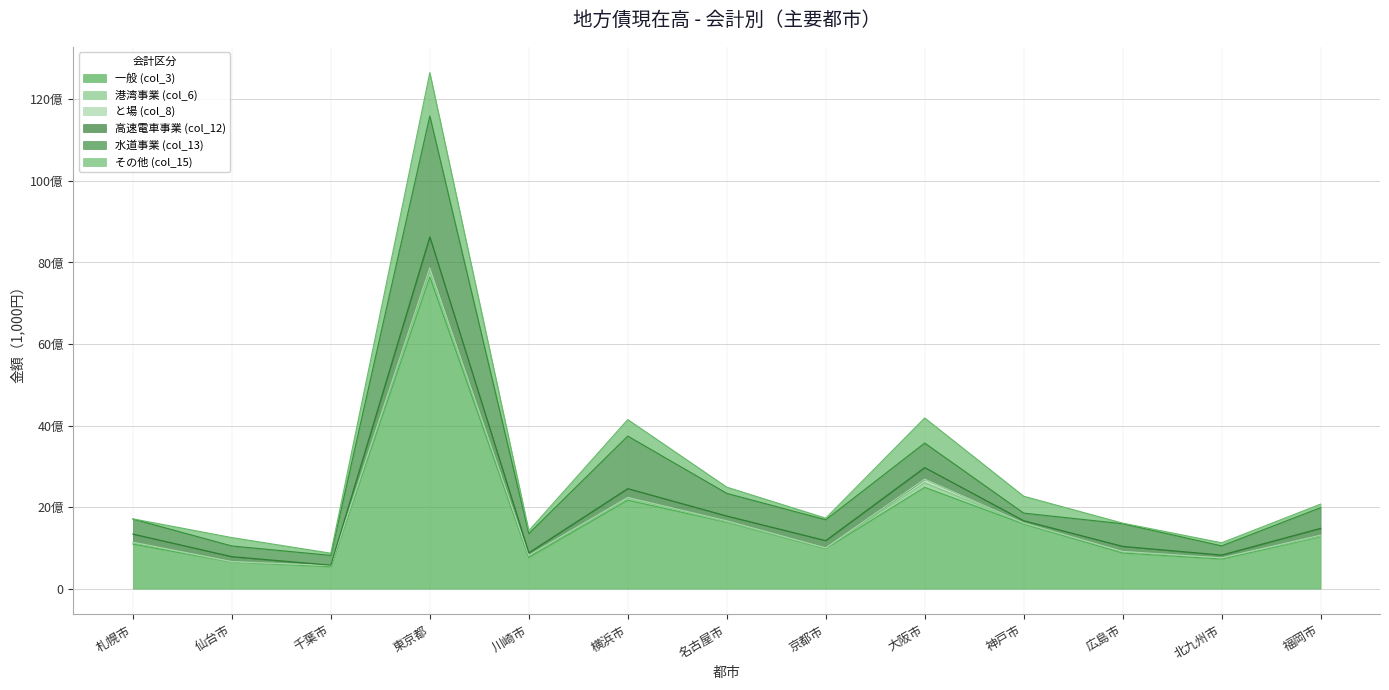

How many distinct data groups are displayed?

6